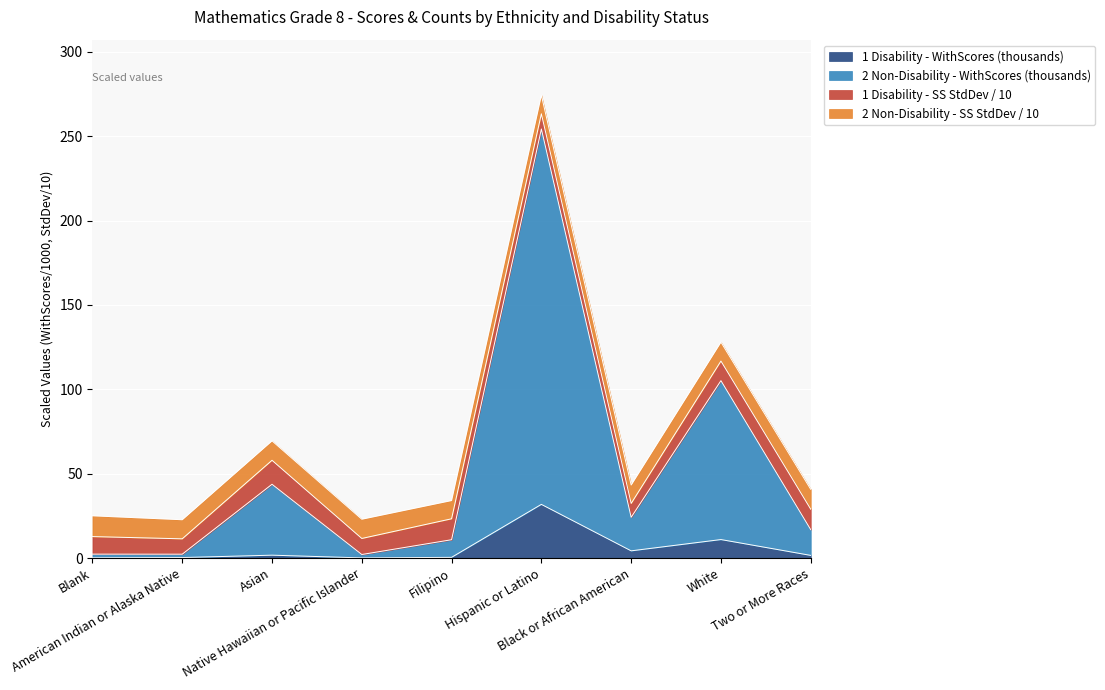

At which label does 2 Non-Disability - WithScores reach its minimum?

American Indian or Alaska Native